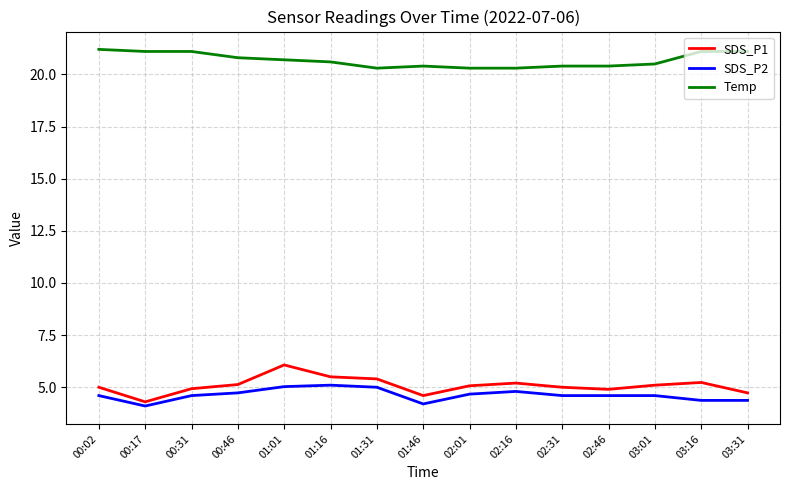

At which category is the sum across all series the highest?

01:01